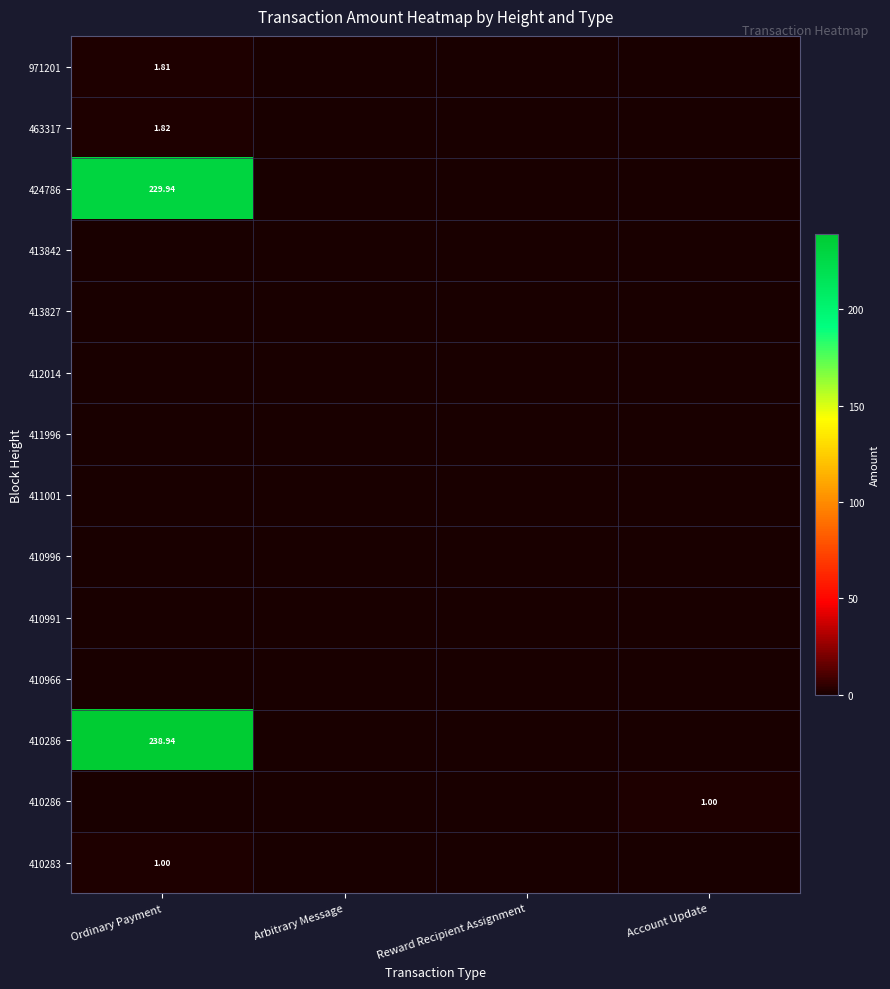

Which has a higher value, Account Update or Ordinary Payment?

Ordinary Payment